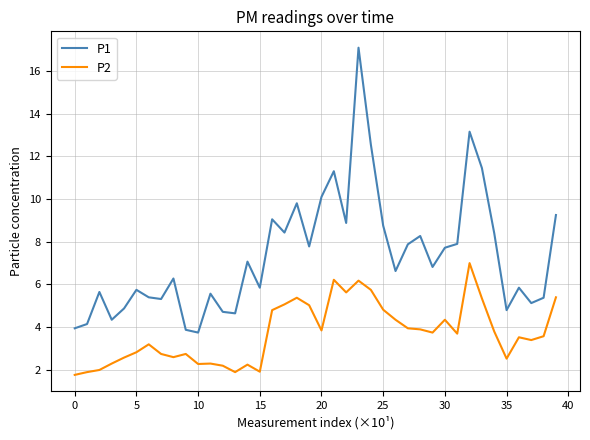

How many interior local peaks does the P1 series have?

12